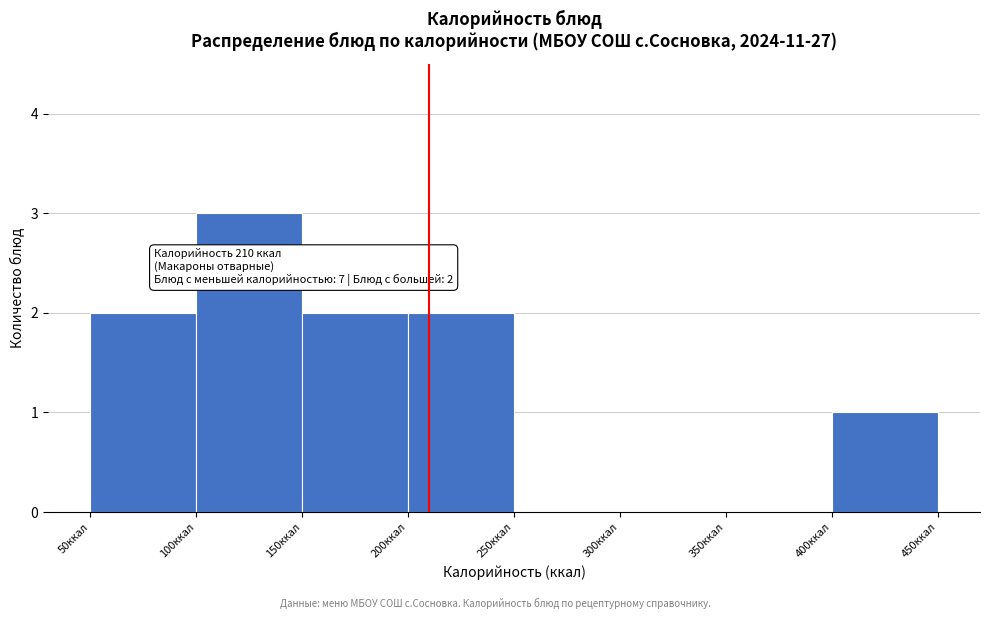

Over which range of the x-axis is the bar tallest?

100 to 150